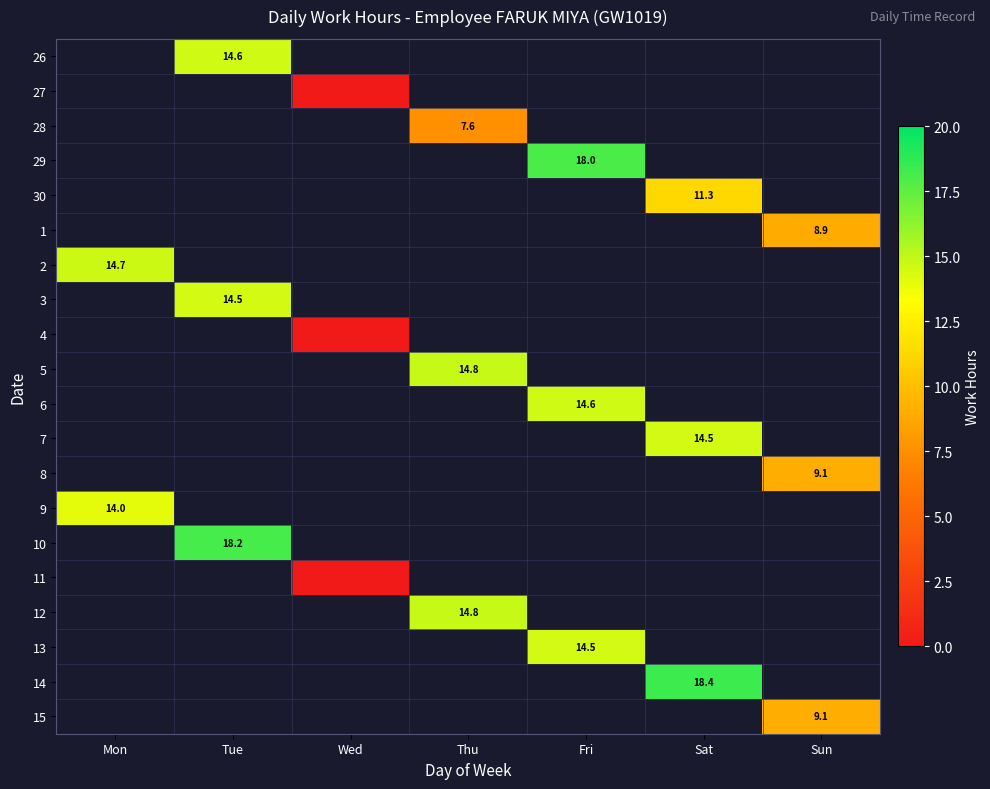

Is the value of 6 at Fri greater than the value of 5 at Thu?

No